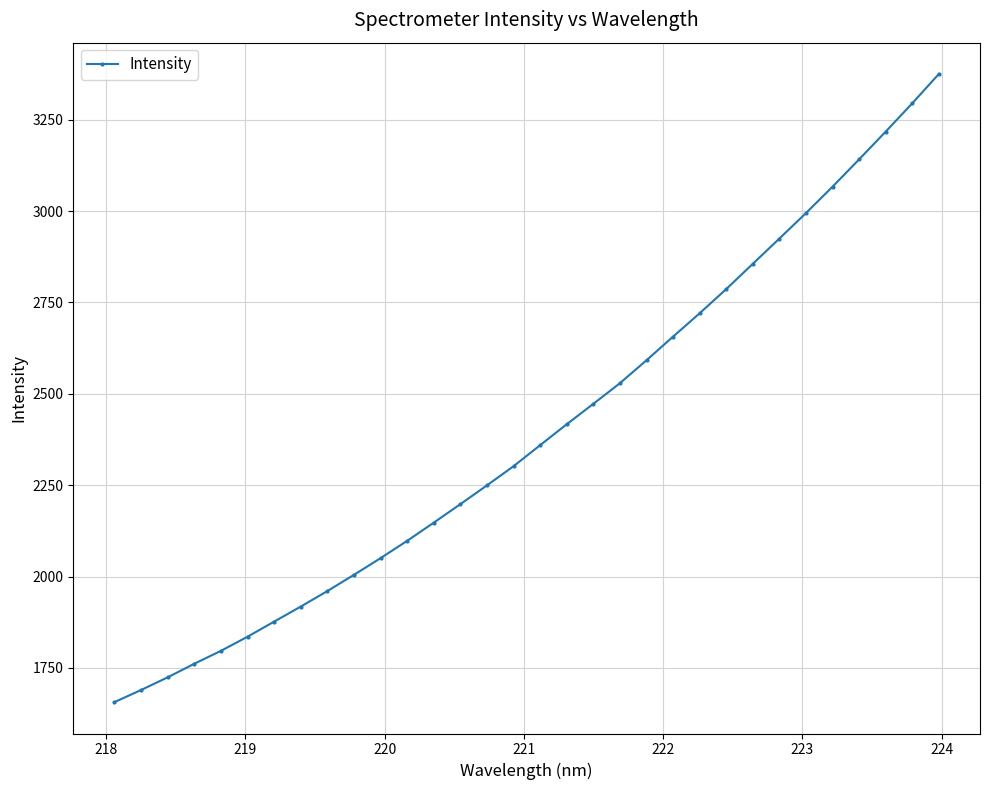

What is the value of the 1st point from the left?

1656.3